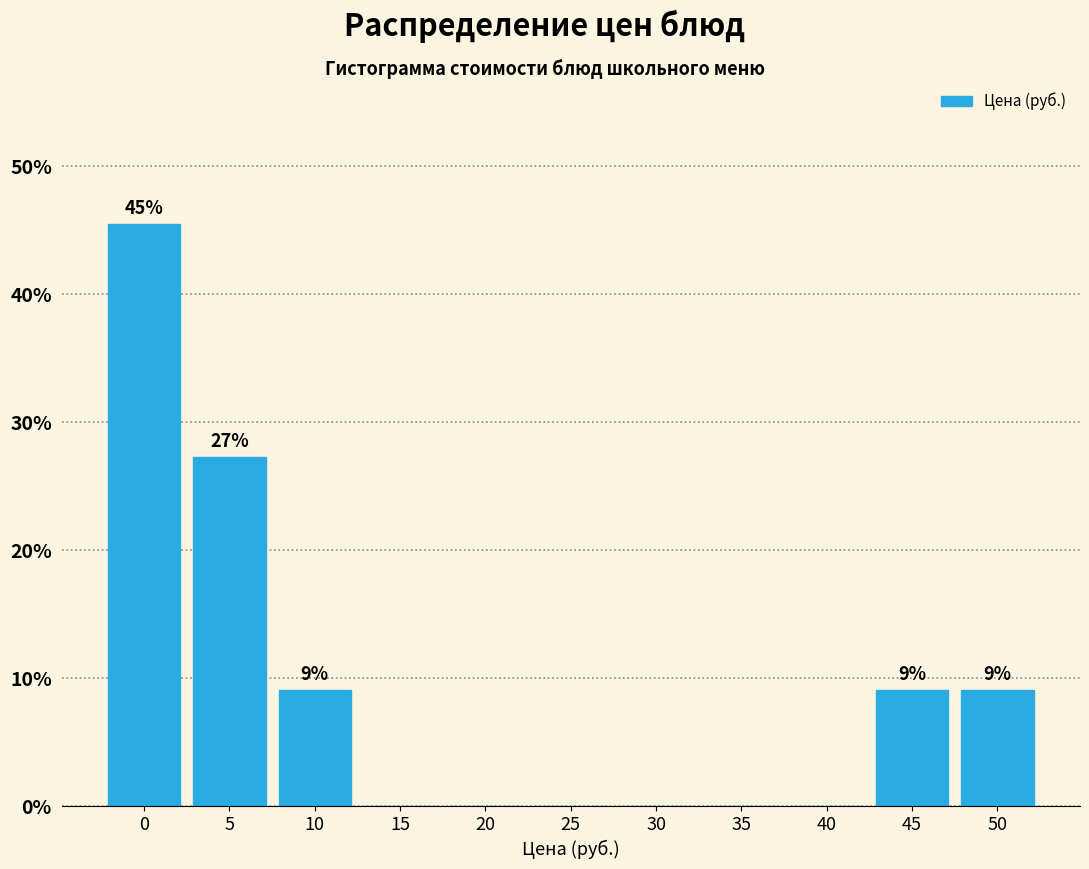

Reading left to right, transcribe all the data shown in this chart.

0=45.5	5=27.3	10=9.1	15=0.0	20=0.0	25=0.0	30=0.0	35=0.0	40=0.0	45=9.1	50=9.1